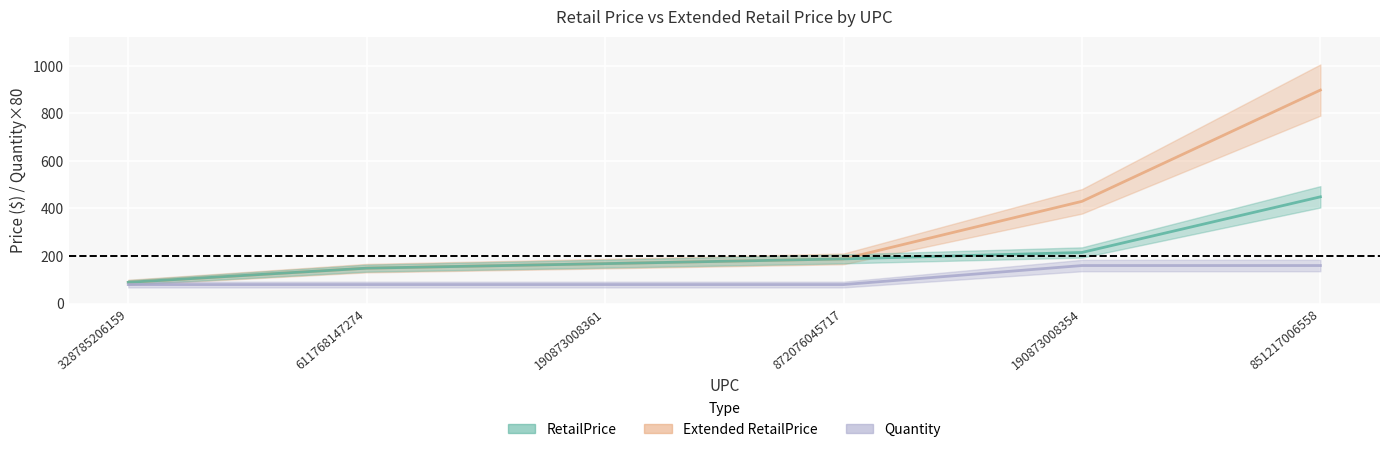

What is the label of the 6th point from the right?

328785206159